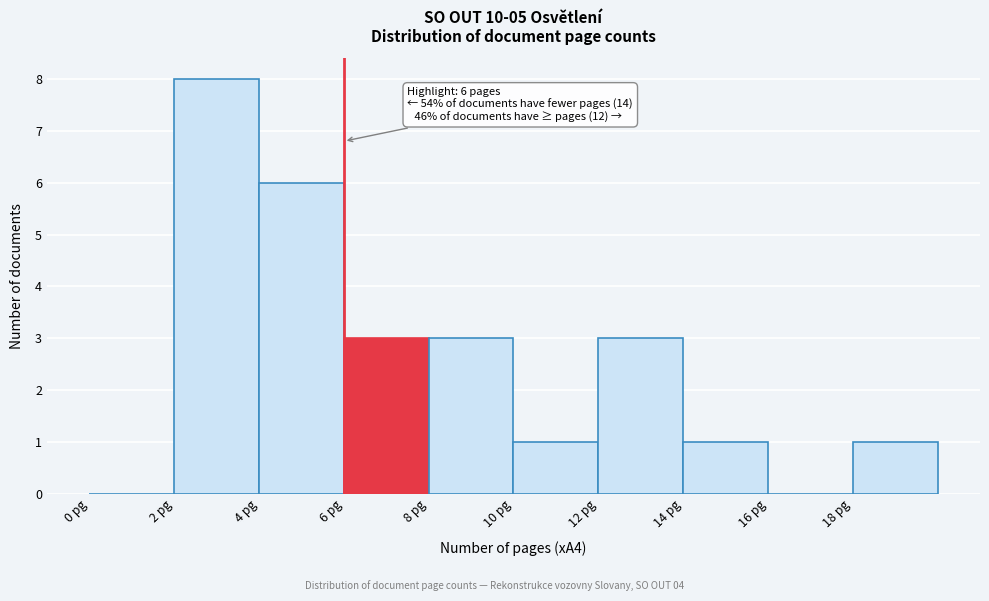

Which range on the x-axis has the tallest bar?

2 to 4